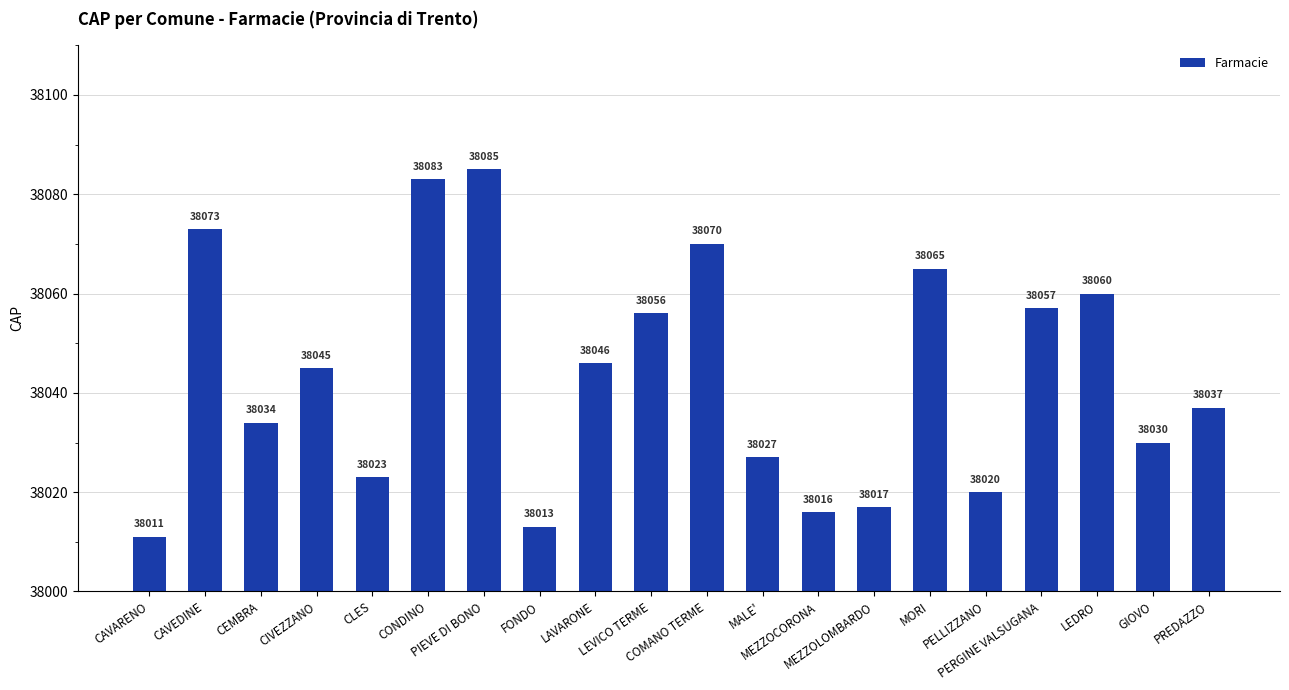

What is the smallest value displayed?

38011